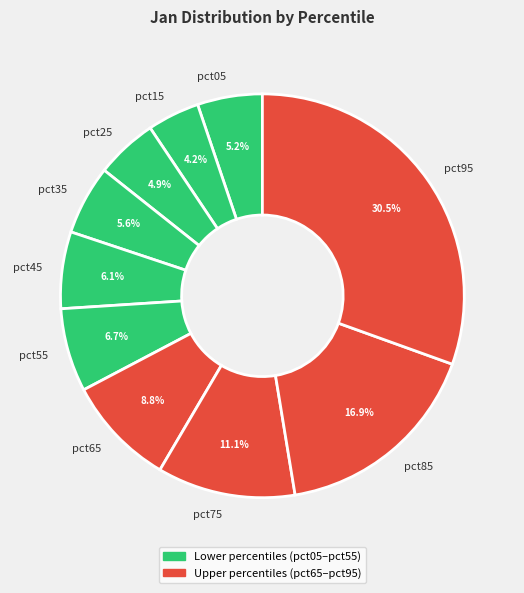

Between pct85 and pct75, which is larger?

pct85